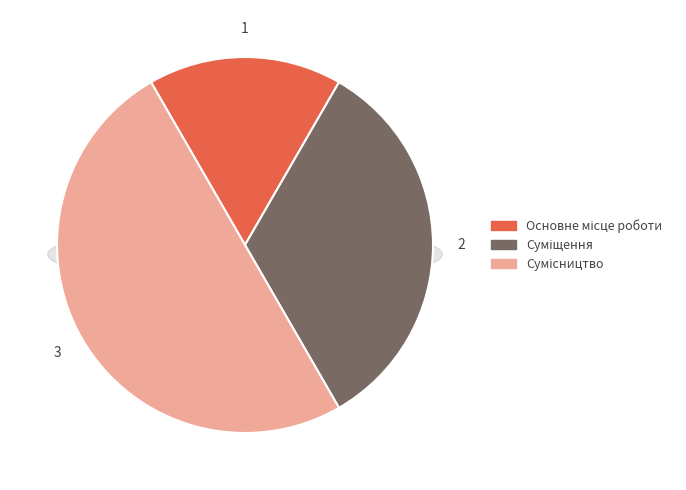

True or false: Сумісництво accounts for 55% of the total.

False